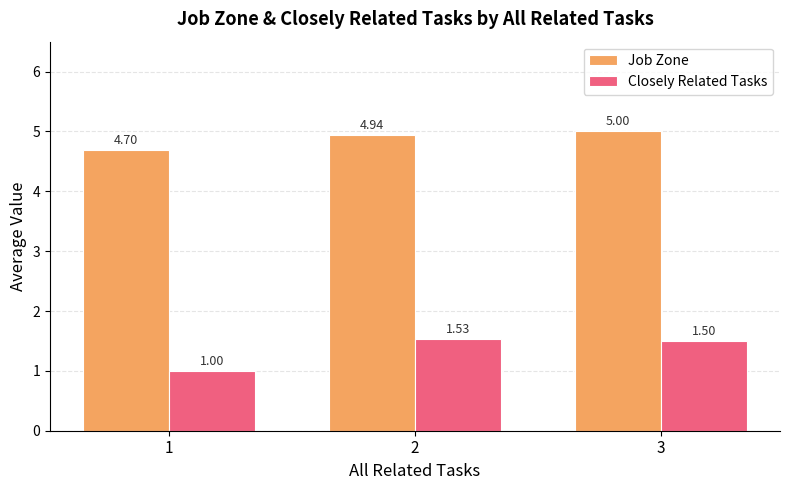

Which category has the lowest value across all series?

1